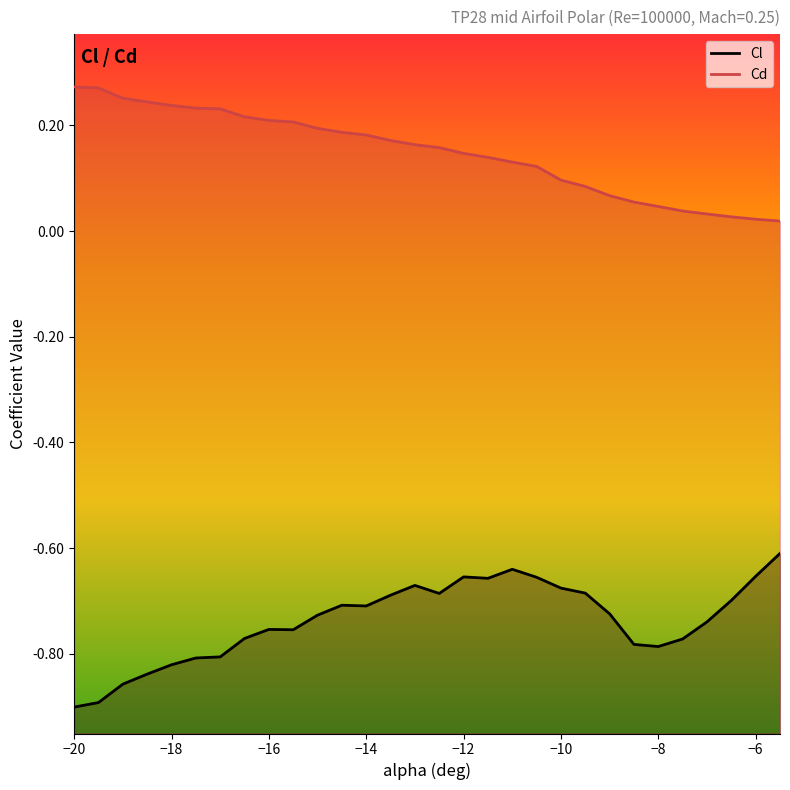

What are all the series names shown in the legend?

Cl, Cd